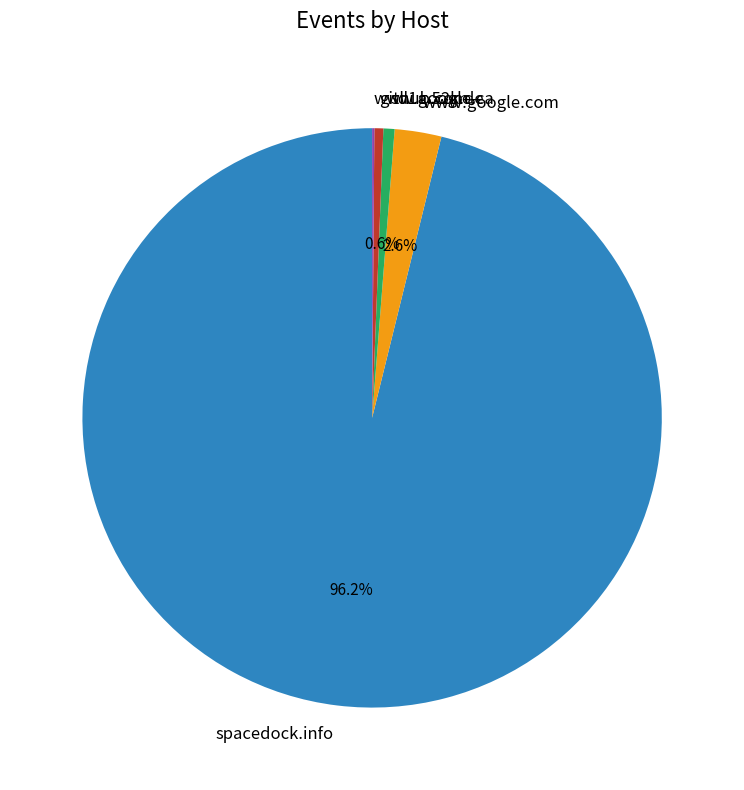

Between github.com and www.google.com, which is larger?

www.google.com